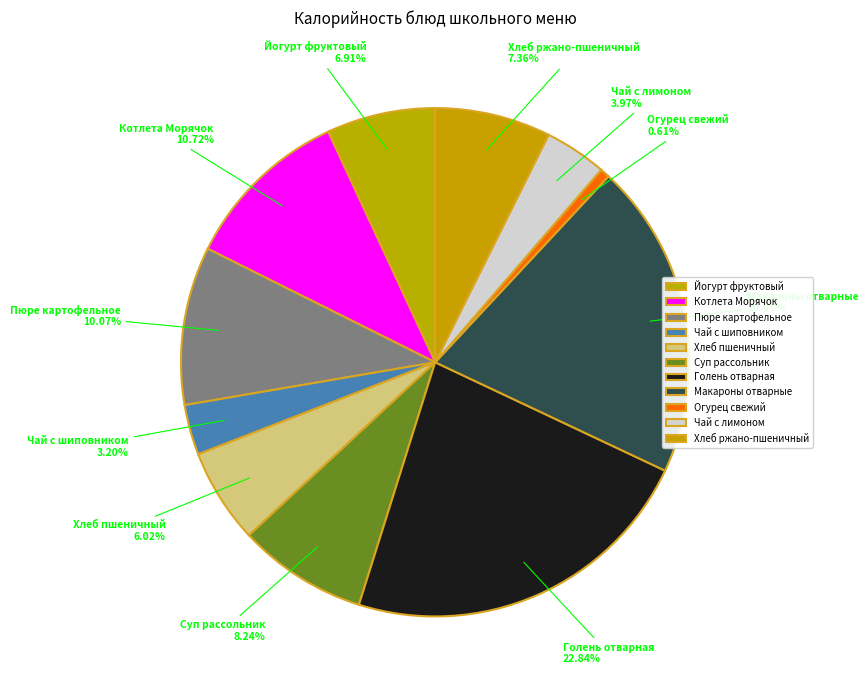

Is there any slice that represents more than half of the pie?

No